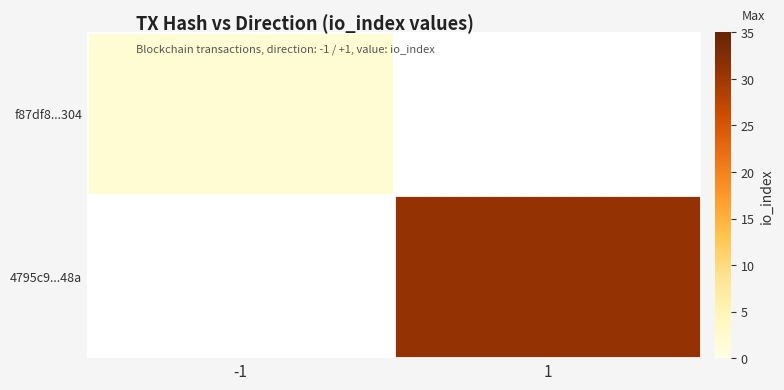

The value of f87df8...304 at -1 is 2.7. True or false?

False